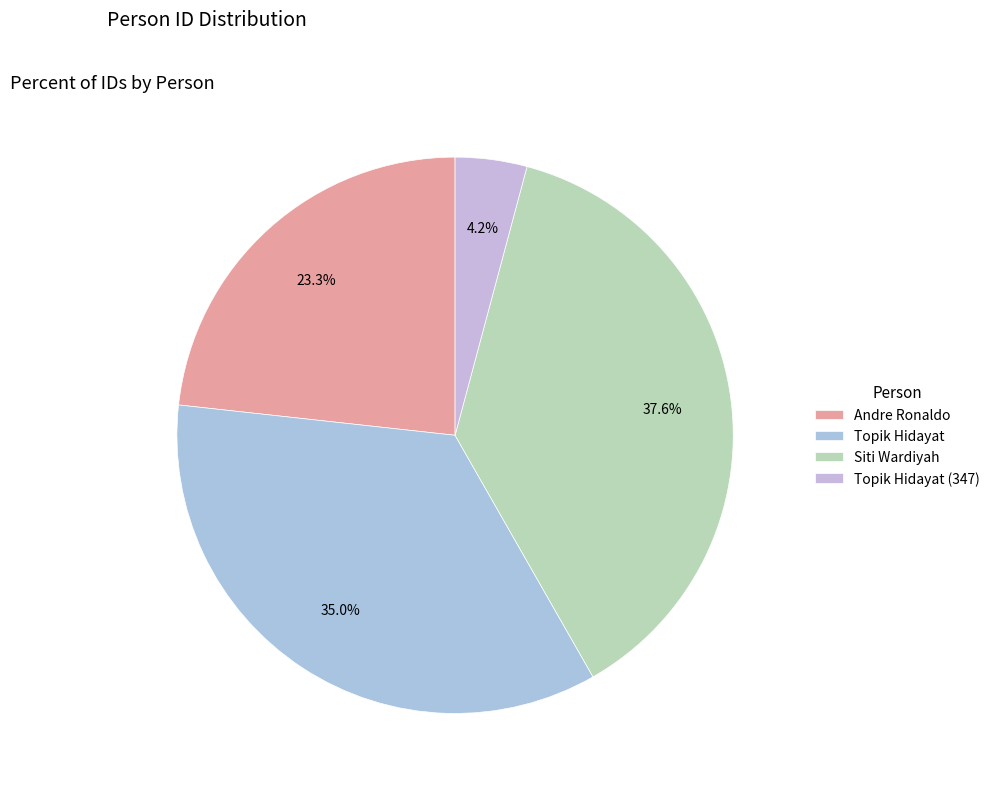

Is there any slice that represents more than half of the pie?

No